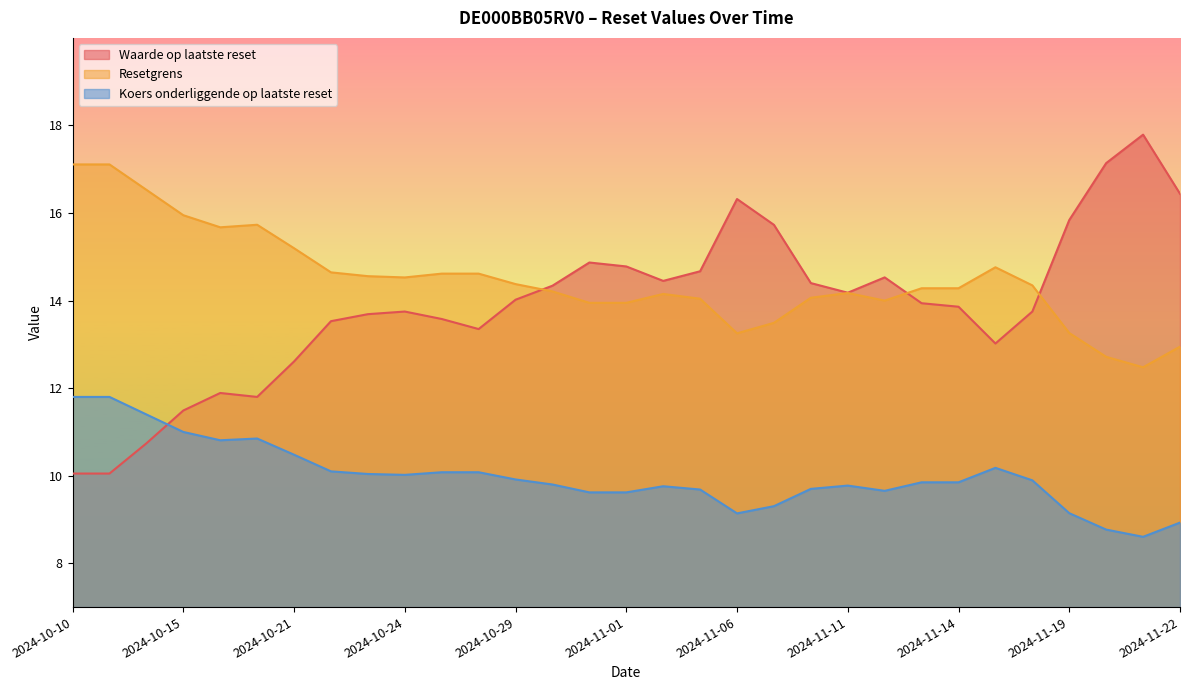

What is the total value across all series at 2024-10-22?

38.3